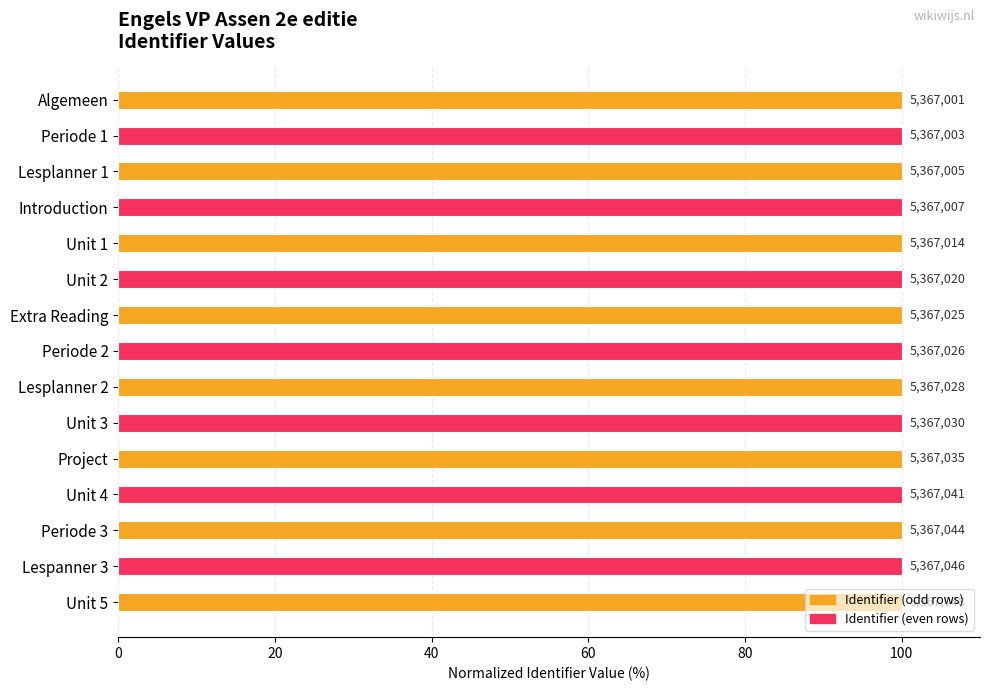

What is the minimum value shown in the chart?

100.0